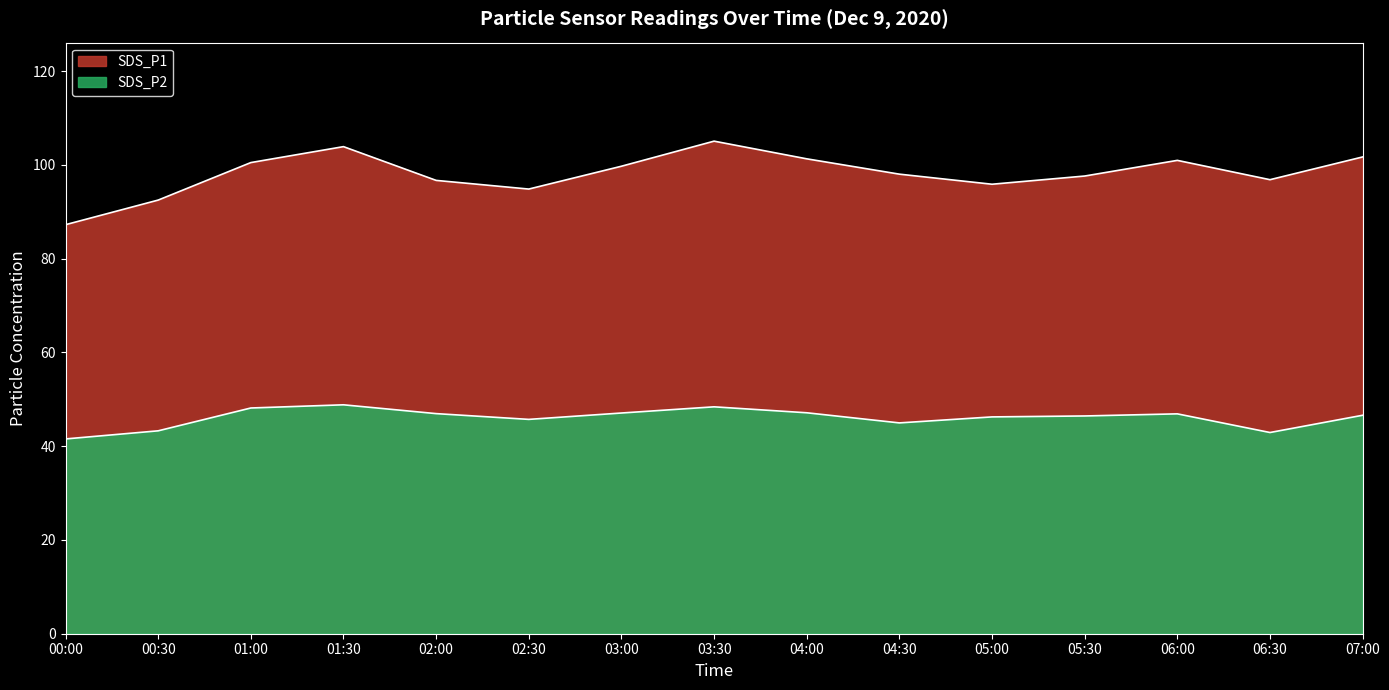

How many interior local peaks does the SDS_P2 series have?

3